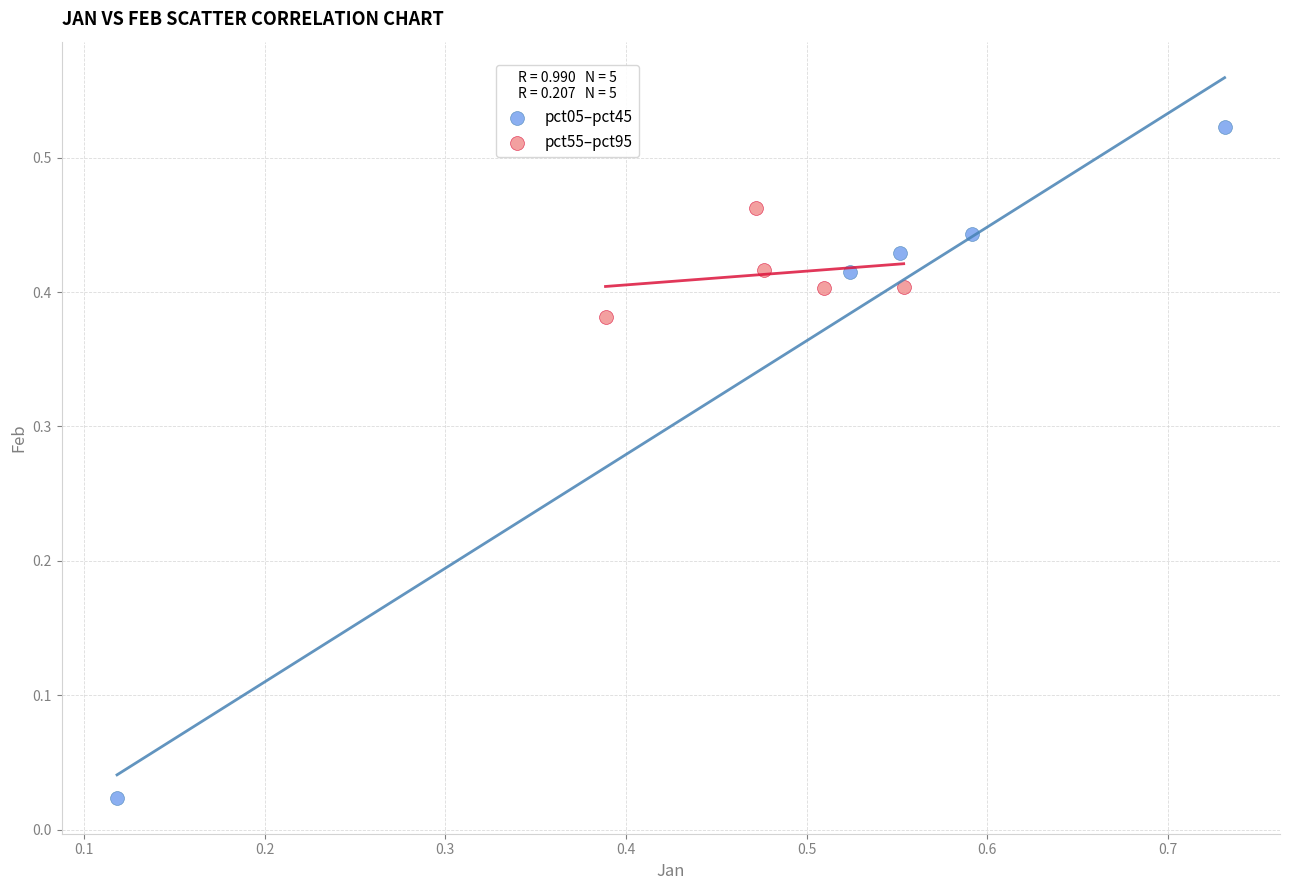

Which series has the widest spread of Y values?

pct05–pct45